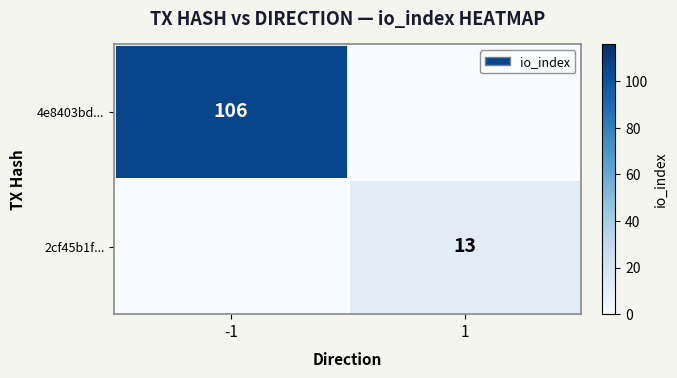

What is the total value across all series at 1?

13